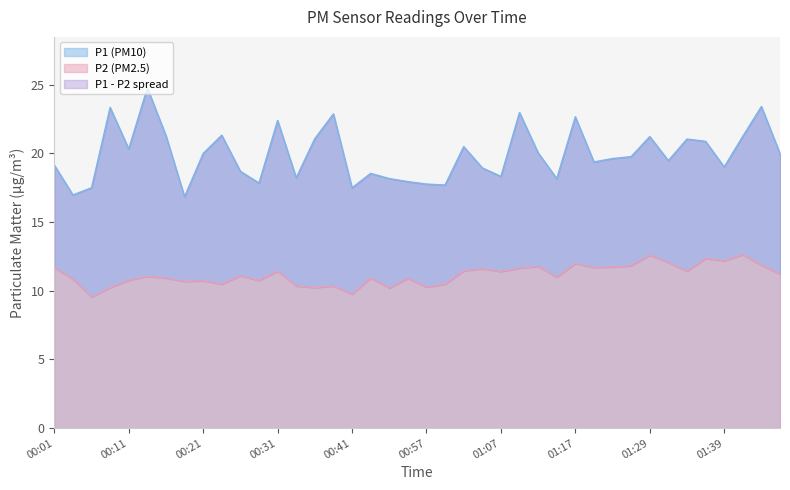

Which series has the largest total across all categories?

P1